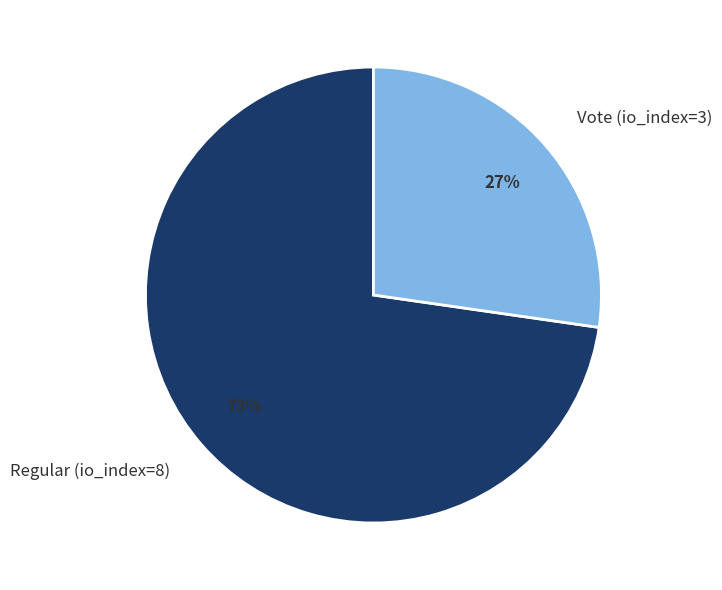

To the nearest percent, what portion does Vote (io_index=3) represent?

27%